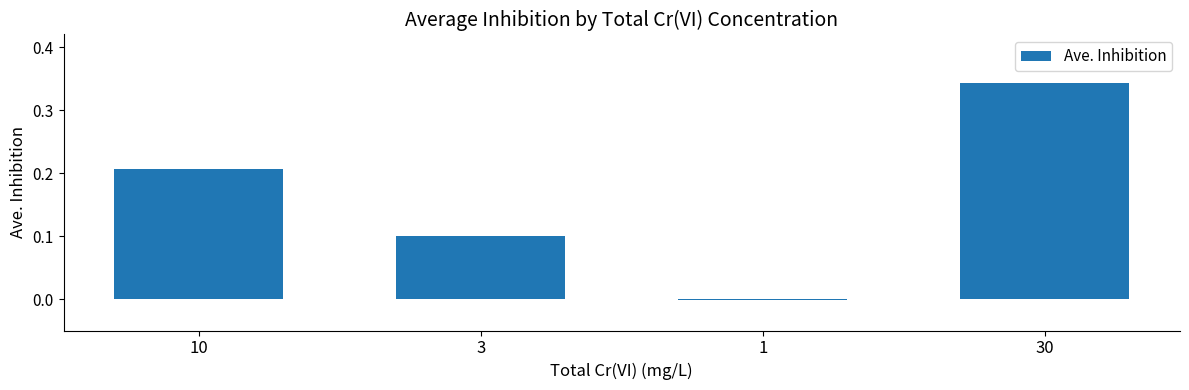

Where does the data first go above 0?

10